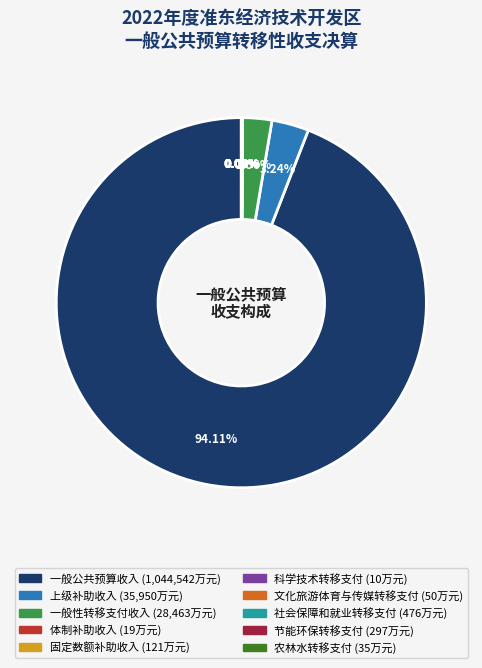

Is there a majority slice in this chart?

Yes